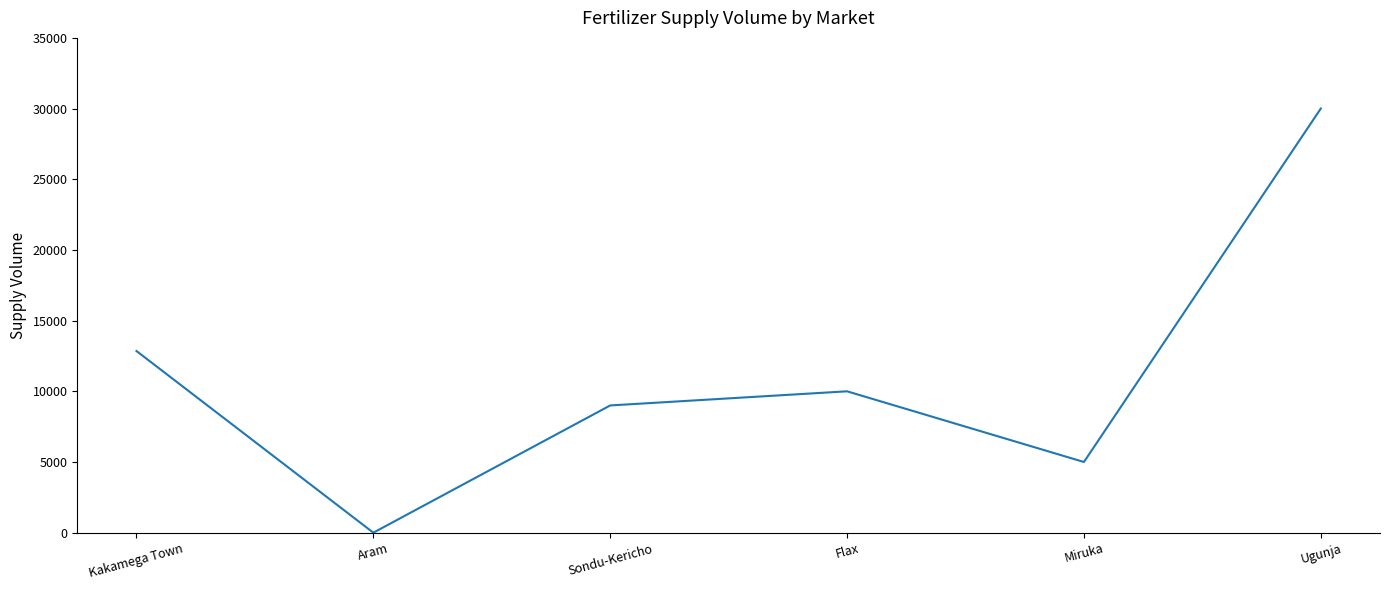

Rank the categories by value from lowest to highest.

Aram, Miruka, Sondu-Kericho, Flax, Kakamega Town, Ugunja